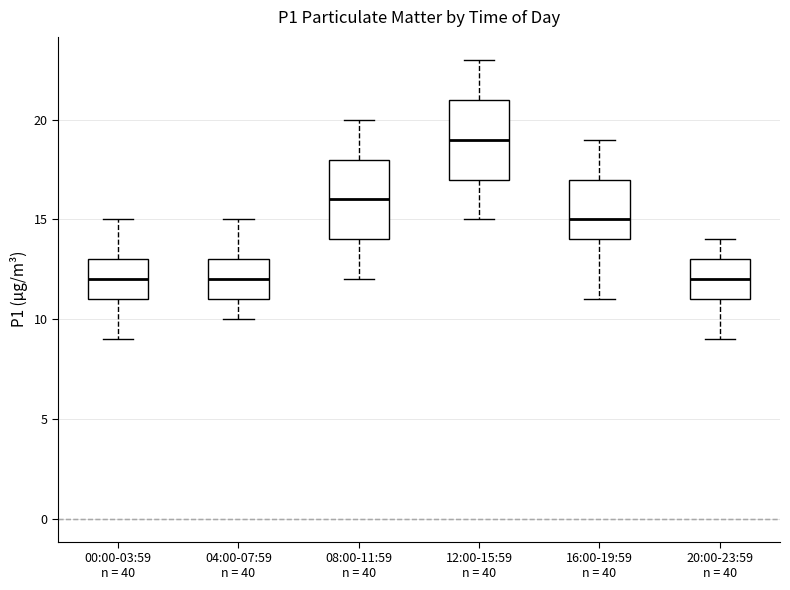

Reading left to right, read every box against the y-axis: the position of its median line, the range the box covers, and the ends of its whiskers. The values are not printed on the chart, so give them approximately, as read against the axis.

00:00-03:59 n = 40: median 12, box 11 to 13, whiskers 9 to 15
04:00-07:59 n = 40: median 12, box 11 to 13, whiskers 10 to 15
08:00-11:59 n = 40: median 16, box 14 to 18, whiskers 12 to 20
12:00-15:59 n = 40: median 19, box 17 to 21, whiskers 15 to 23
16:00-19:59 n = 40: median 15, box 14 to 17, whiskers 11 to 19
20:00-23:59 n = 40: median 12, box 11 to 13, whiskers 9 to 14